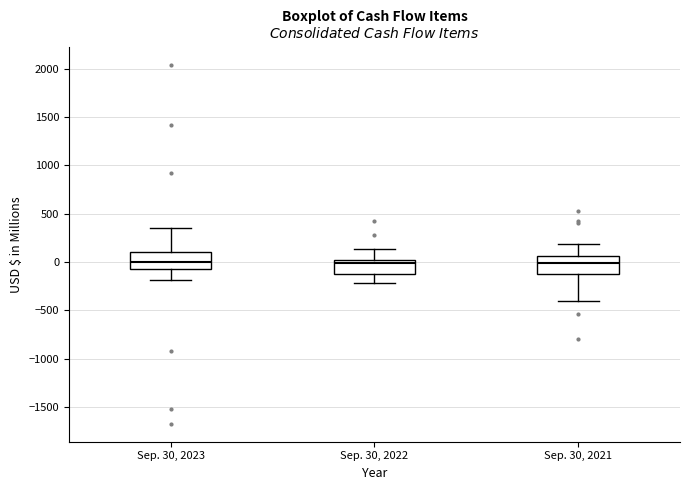

Reading left to right, transcribe this box plot: for each box, give where its median line is, the range the box spans, and where its two whiskers end, as read against the y-axis. The values are not printed on the chart, so give them approximately, as read against the axis.

Sep. 30, 2023: median 0, box -50 to 100, whiskers -200 to 350
Sep. 30, 2022: median 0 (just below the box's upper edge), box -100 to 0, whiskers -200 to 150
Sep. 30, 2021: median 0, box -150 to 50, whiskers -400 to 200